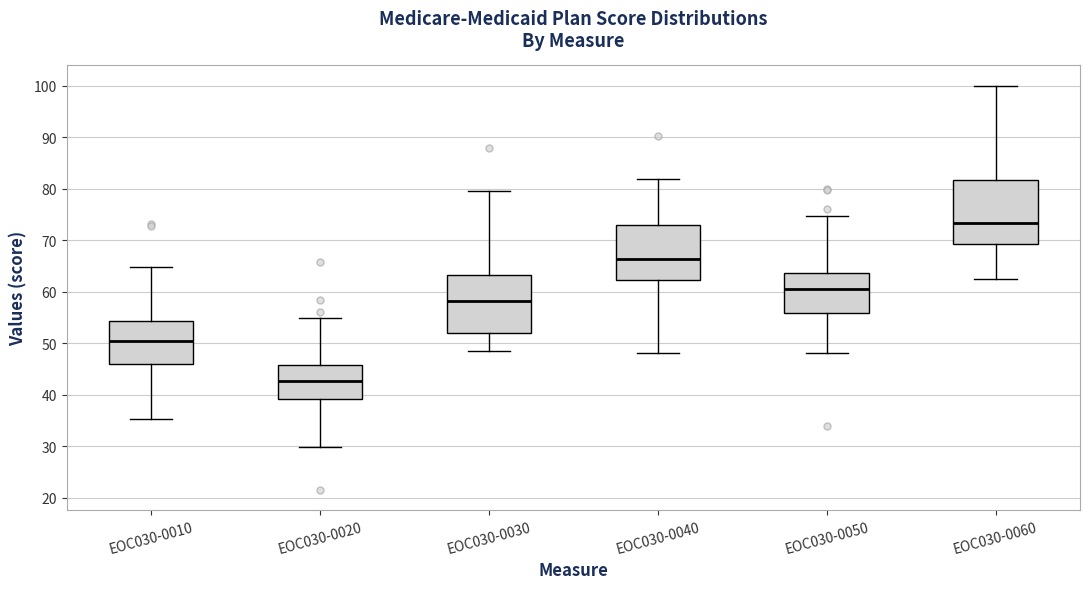

Which box is the tallest, from its lower edge to its upper edge?

EOC030-0060